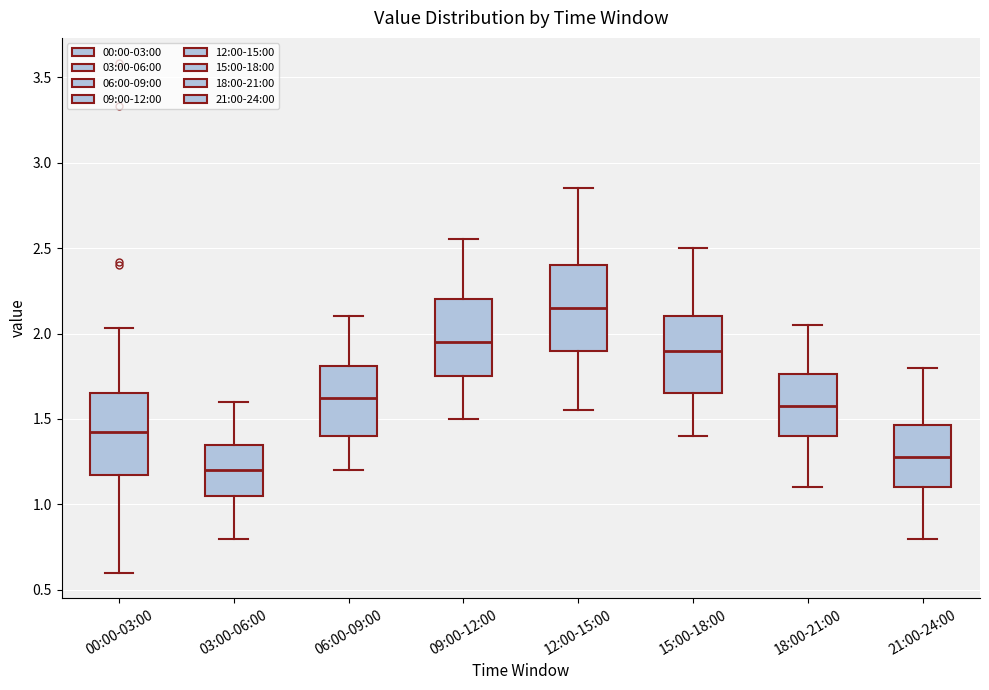

Where does the lower whisker of the box for 09:00-12:00 end on the y-axis? The values are not printed on the chart, so give them approximately, as read against the axis.

1.50